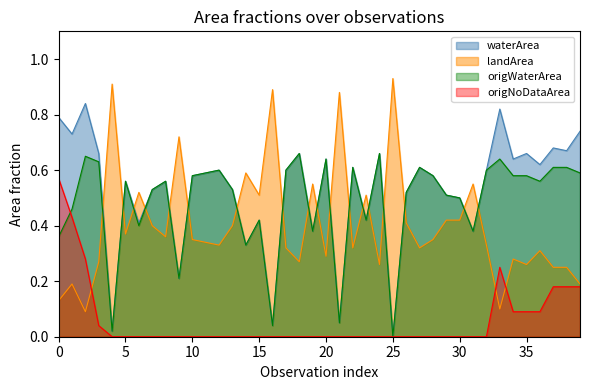

What are all the series names shown in the legend?

waterArea, landArea, origWaterArea, origNoDataArea